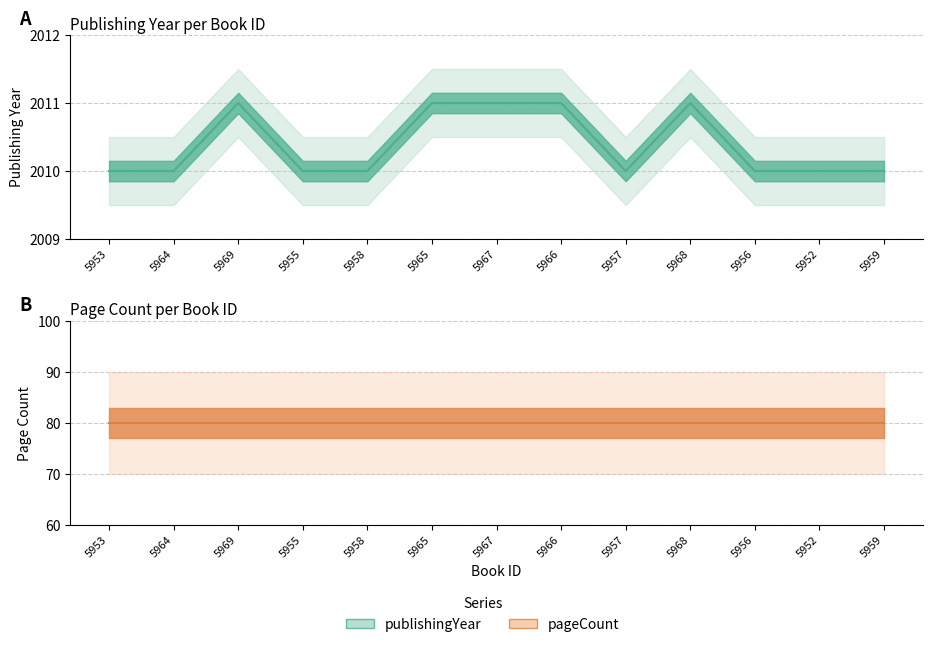

What is the average value?

2010